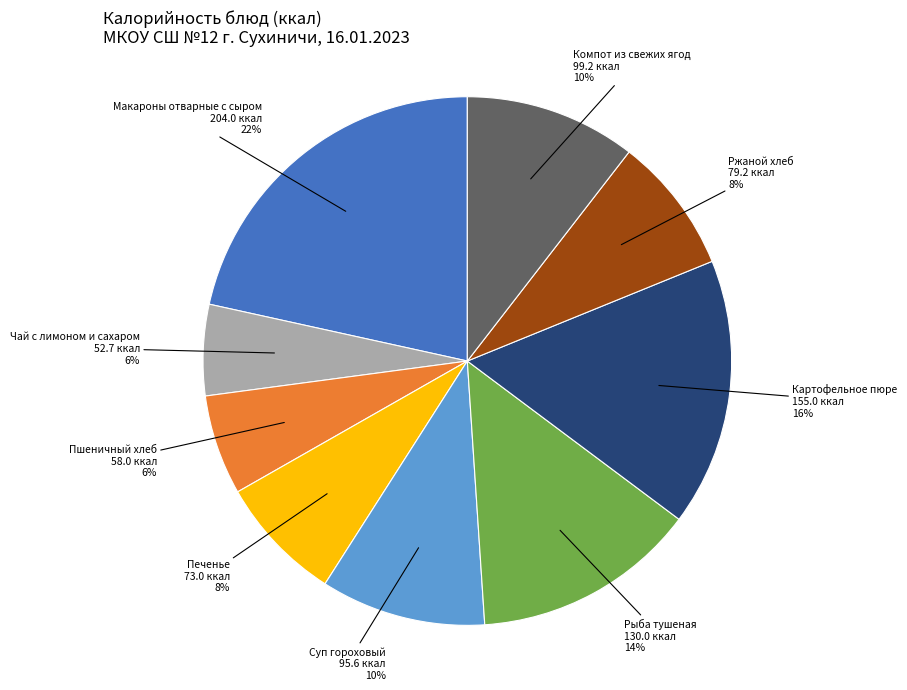

To the nearest percent, what is the average slice percentage?

11%